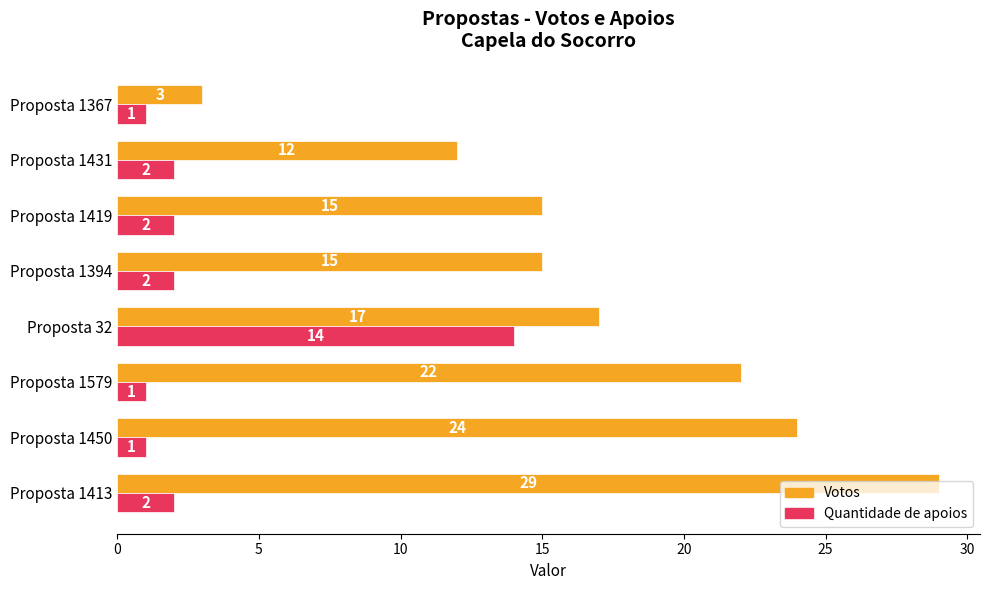

What is the difference between the second highest and minimum values in the Votos series?

21